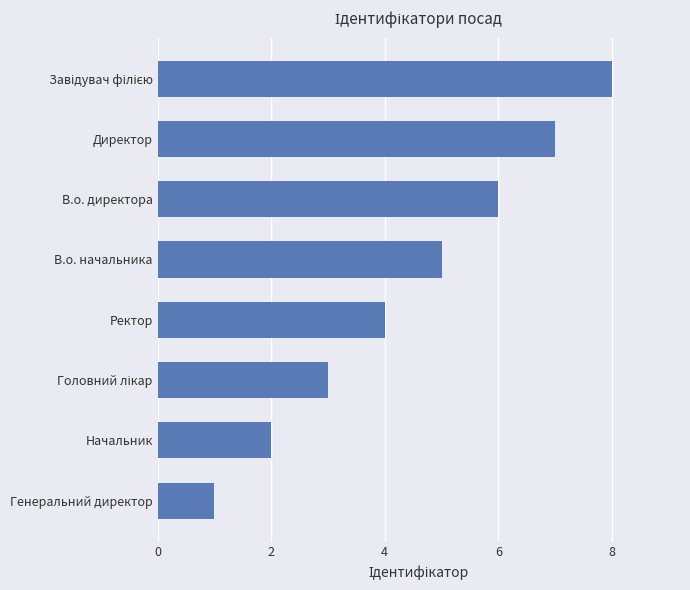

How many values are below 5?

4